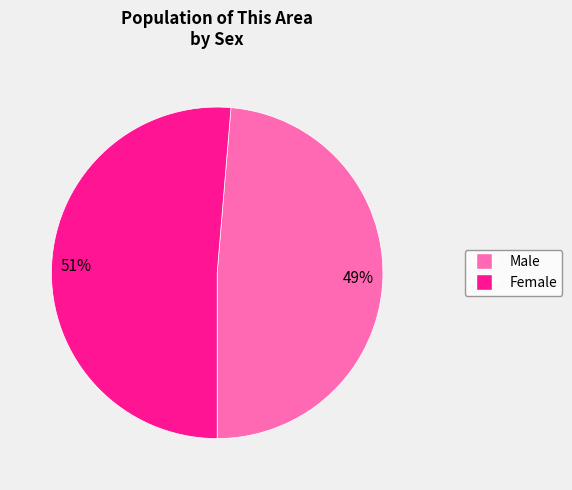

The Female slice represents 43% of the pie. True or false?

False